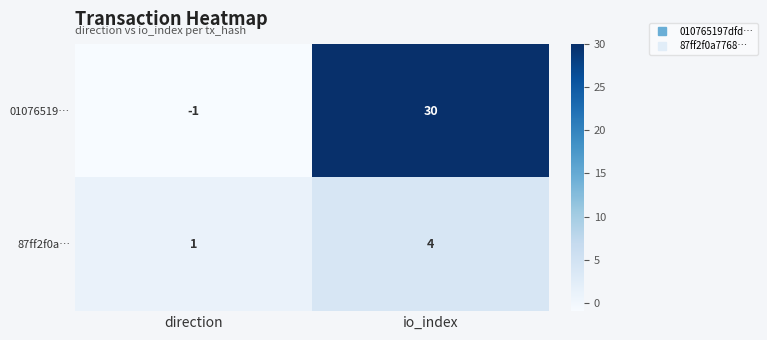

Reading left to right, transcribe all the data shown in this chart.

01076519…: -1	30
87ff2f0a…: 1	4